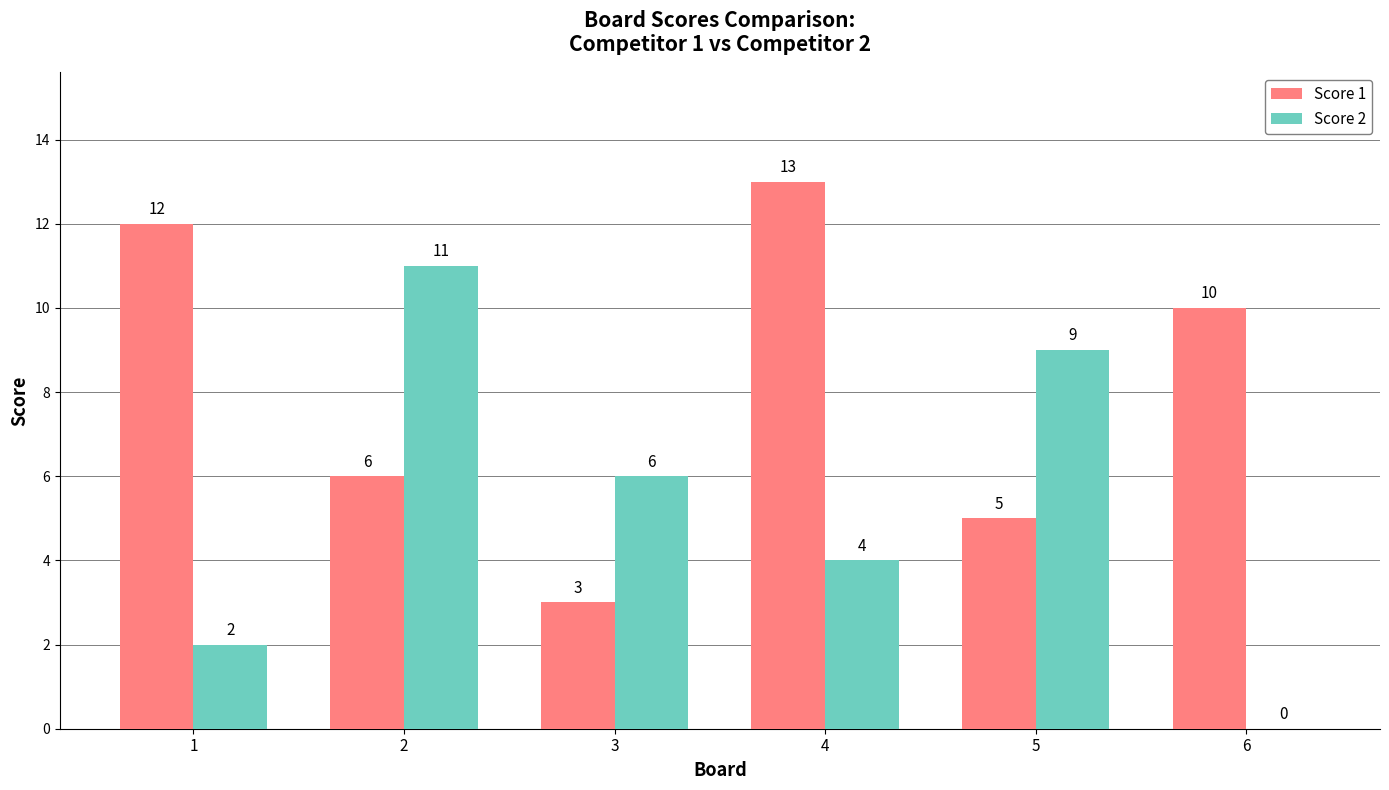

What is the total value across all series at 2?

17